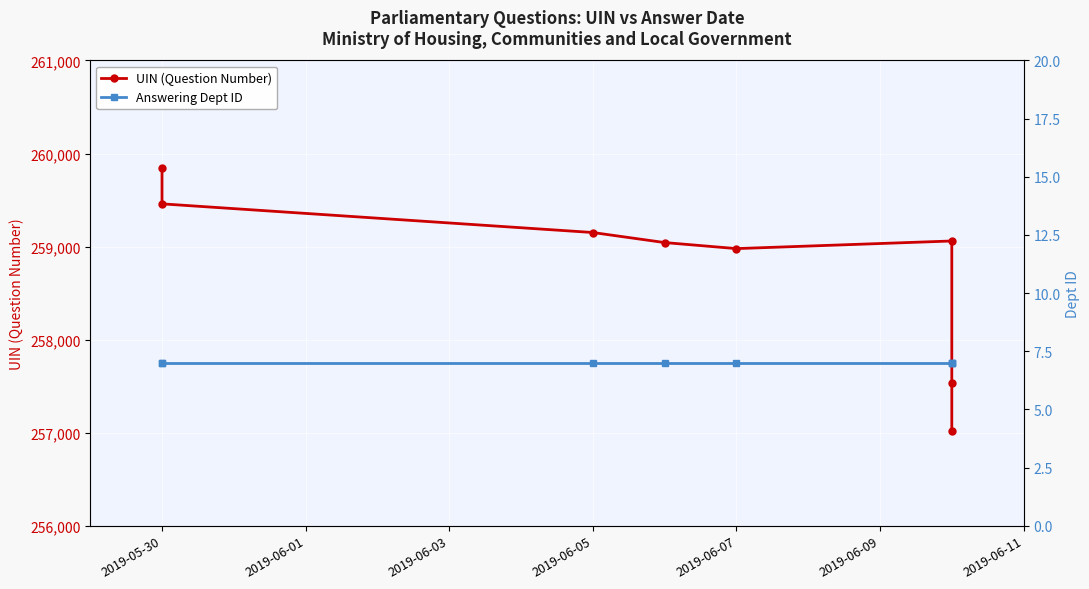

Reading left to right, what are all the values shown in this chart?

UIN (Question Number): 259844	259459	259151	259043	258978	259060	257537	257016
Answering Dept ID: 7	7	7	7	7	7	7	7